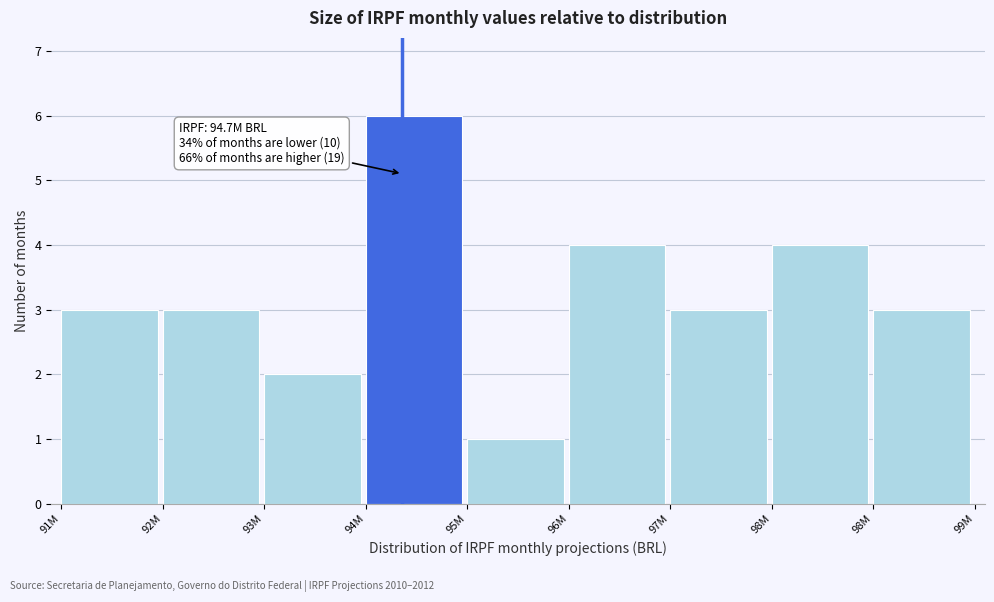

Count the number of data series in this chart.

1